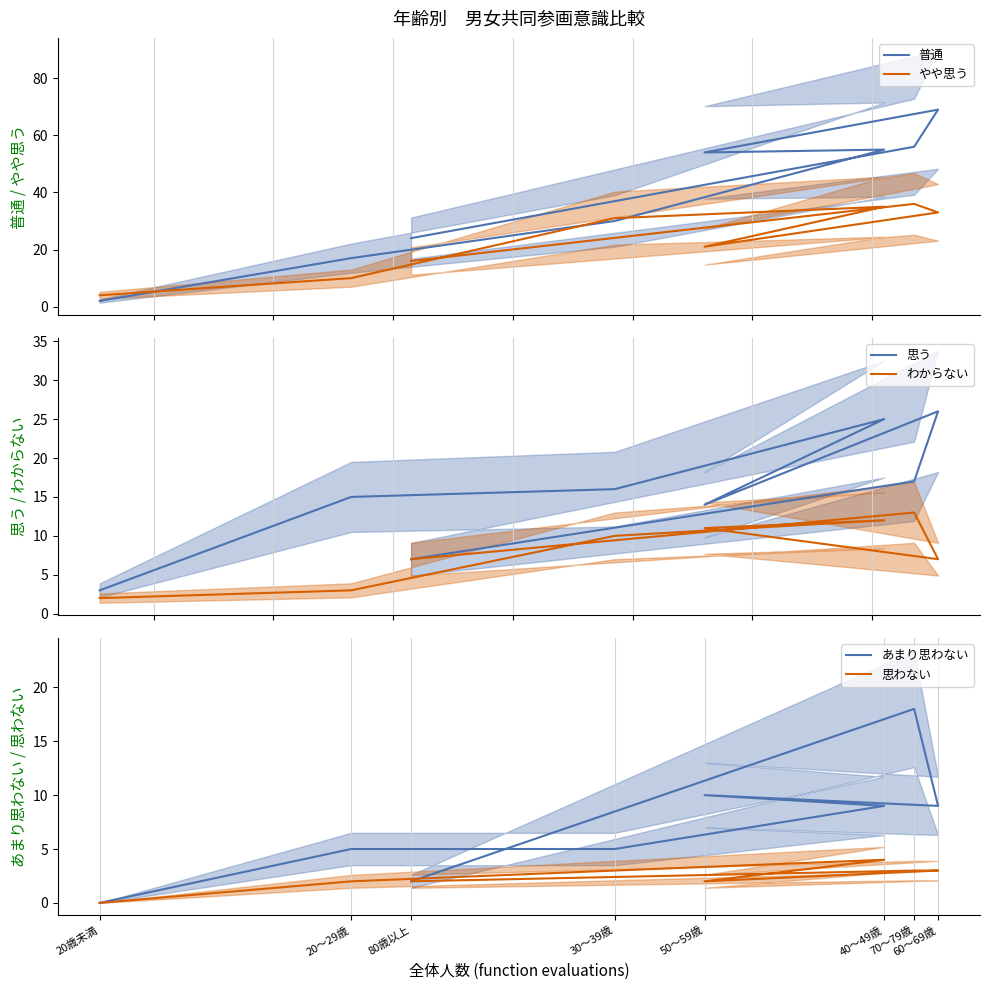

What is the difference between the maximum and minimum values in the 思わない series?

4